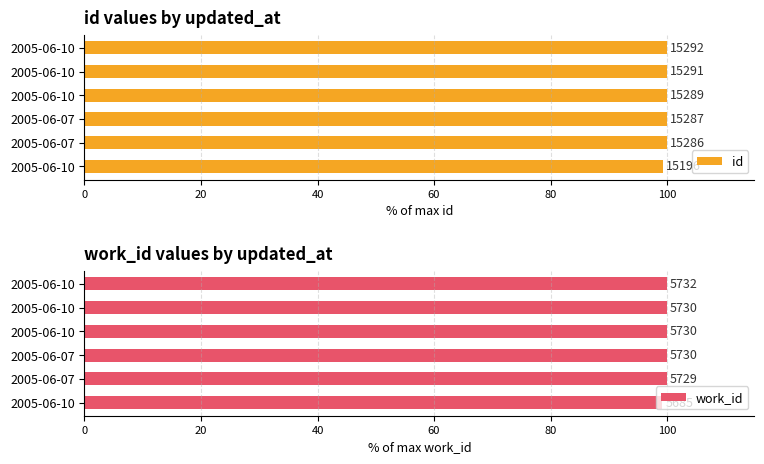

What is the difference between the second highest and minimum values in the id series?

0.6